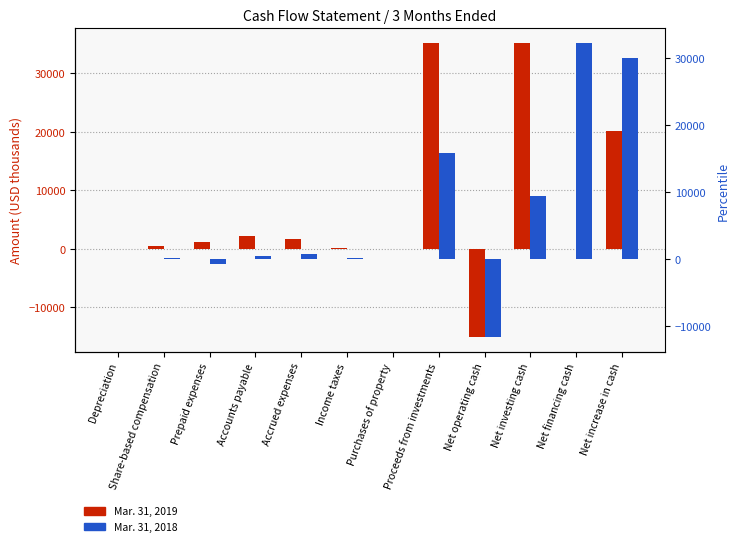

What is the difference between the Mar. 31, 2018 values at Accrued expenses and Purchases of property?

713